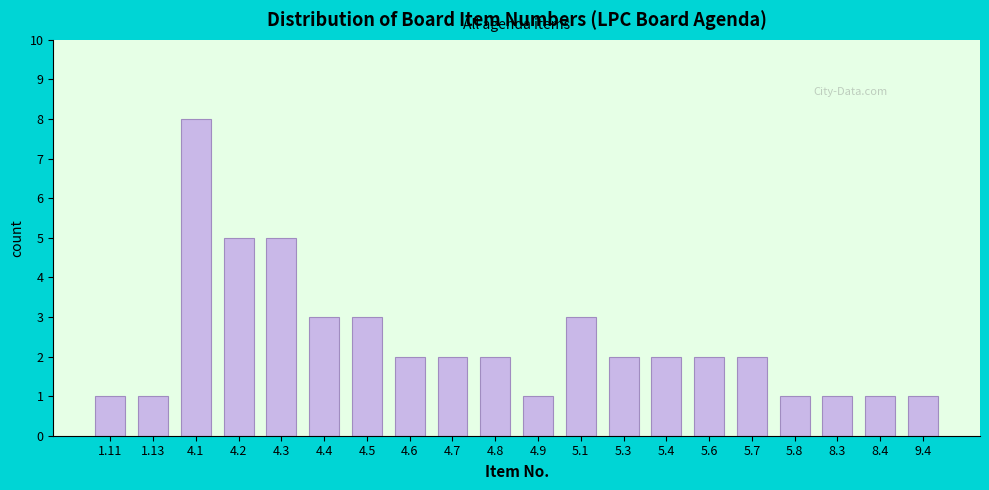

Reading left to right, transcribe all the data shown in this chart.

1.11=1	1.13=1	4.1=8	4.2=5	4.3=5	4.4=3	4.5=3	4.6=2	4.7=2	4.8=2	4.9=1	5.1=3	5.3=2	5.4=2	5.6=2	5.7=2	5.8=1	8.3=1	8.4=1	9.4=1